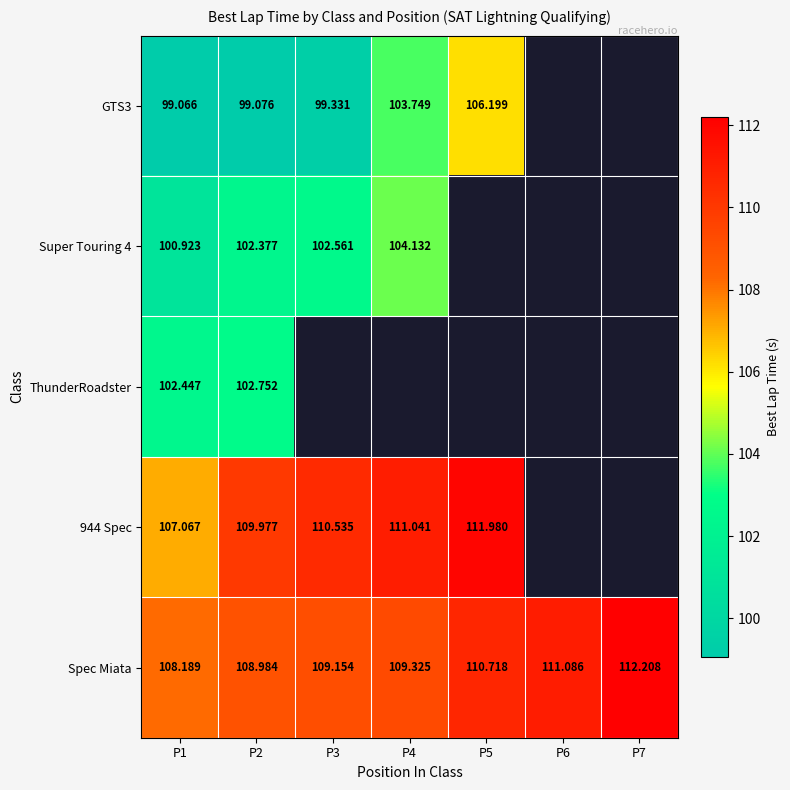

Is the value of Spec Miata at P1 greater than the value of GTS3 at P4?

Yes